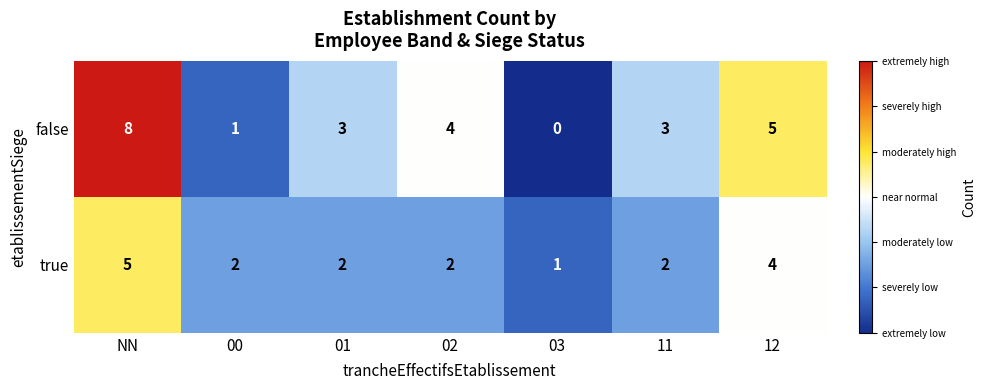

Is it true that true equals 0 at 00?

False